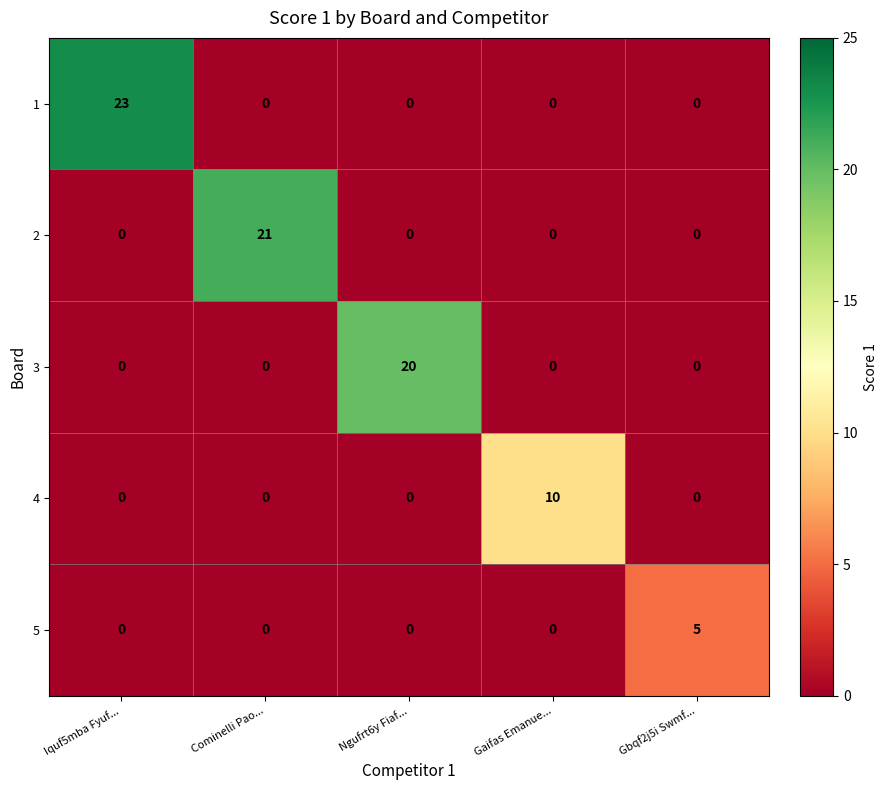

Reading left to right, list all the values displayed in this chart.

1: 23	0	0	0	0
2: 0	21	0	0	0
3: 0	0	20	0	0
4: 0	0	0	10	0
5: 0	0	0	0	5